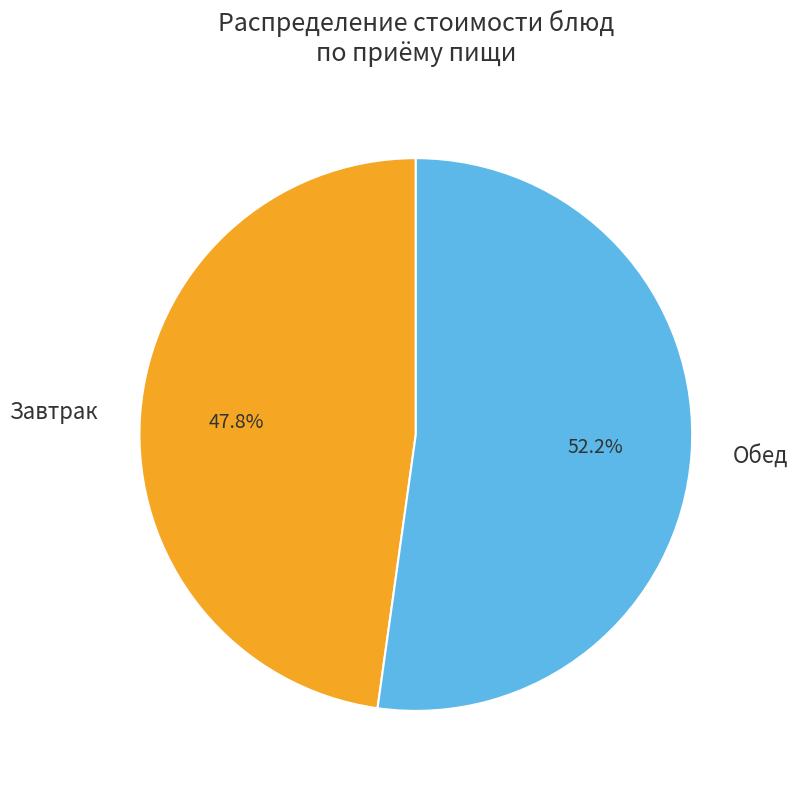

What is the ratio of the value at Обед to the value at Завтрак?

1.1